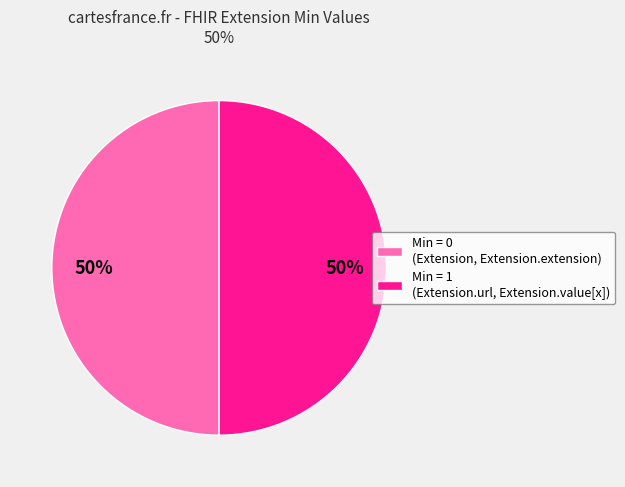

To the nearest percent, what is the combined percentage of Min = 0 (Extension, Extension.extension) and Min = 1 (Extension.url, Extension.value[x])?

100%